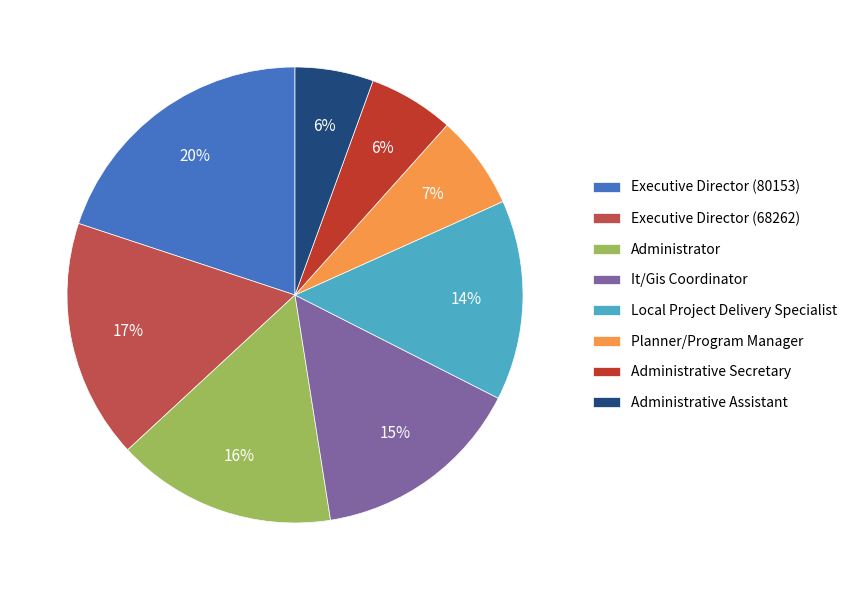

What is the largest slice in the pie chart?

Executive Director (80153)